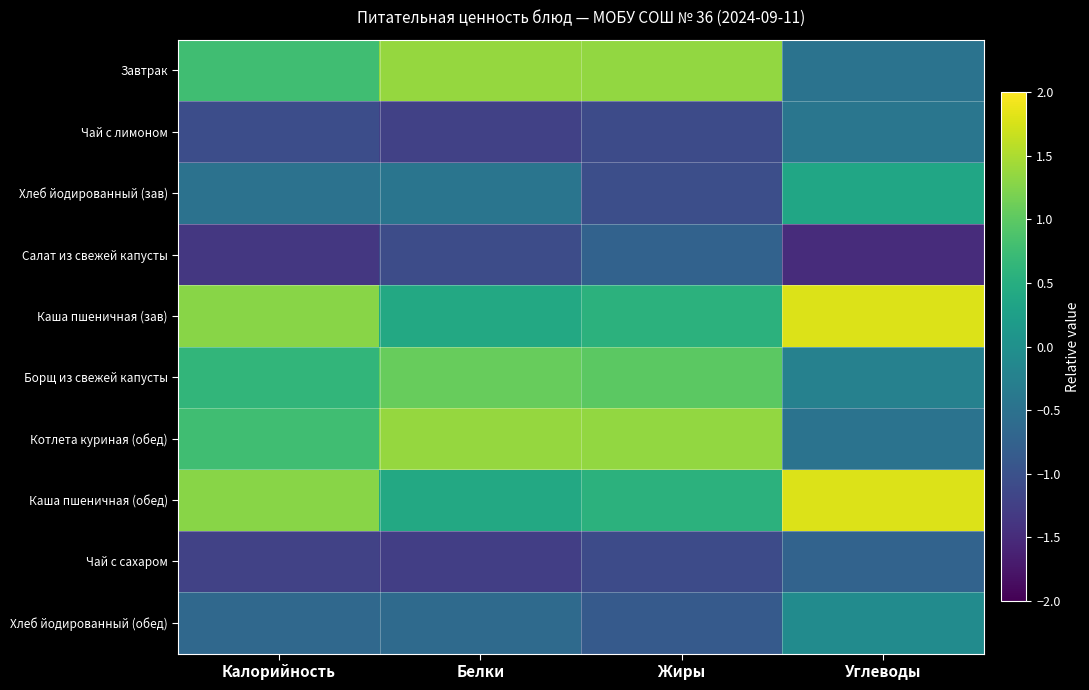

Reading right to left, what are all the values shown in this chart?

Завтрак: Углеводы=-0.5	Жиры=1.3	Белки=1.4	Калорийность=0.8
Чай с лимоном: Углеводы=-0.4	Жиры=-1.1	Белки=-1.2	Калорийность=-1.1
Хлеб йодированный (зав): Углеводы=0.4	Жиры=-1.0	Белки=-0.5	Калорийность=-0.5
Салат из свежей капусты: Углеводы=-1.5	Жиры=-0.7	Белки=-1.1	Калорийность=-1.4
Каша пшеничная (зав): Углеводы=1.8	Жиры=0.6	Белки=0.4	Калорийность=1.3
Борщ из свежей капусты: Углеводы=-0.2	Жиры=1.0	Белки=1.1	Калорийность=0.6
Котлета куриная (обед): Углеводы=-0.5	Жиры=1.3	Белки=1.4	Калорийность=0.8
Каша пшеничная (обед): Углеводы=1.8	Жиры=0.6	Белки=0.4	Калорийность=1.3
Чай с сахаром: Углеводы=-0.7	Жиры=-1.1	Белки=-1.3	Калорийность=-1.2
Хлеб йодированный (обед): Углеводы=-0.1	Жиры=-0.9	Белки=-0.6	Калорийность=-0.6